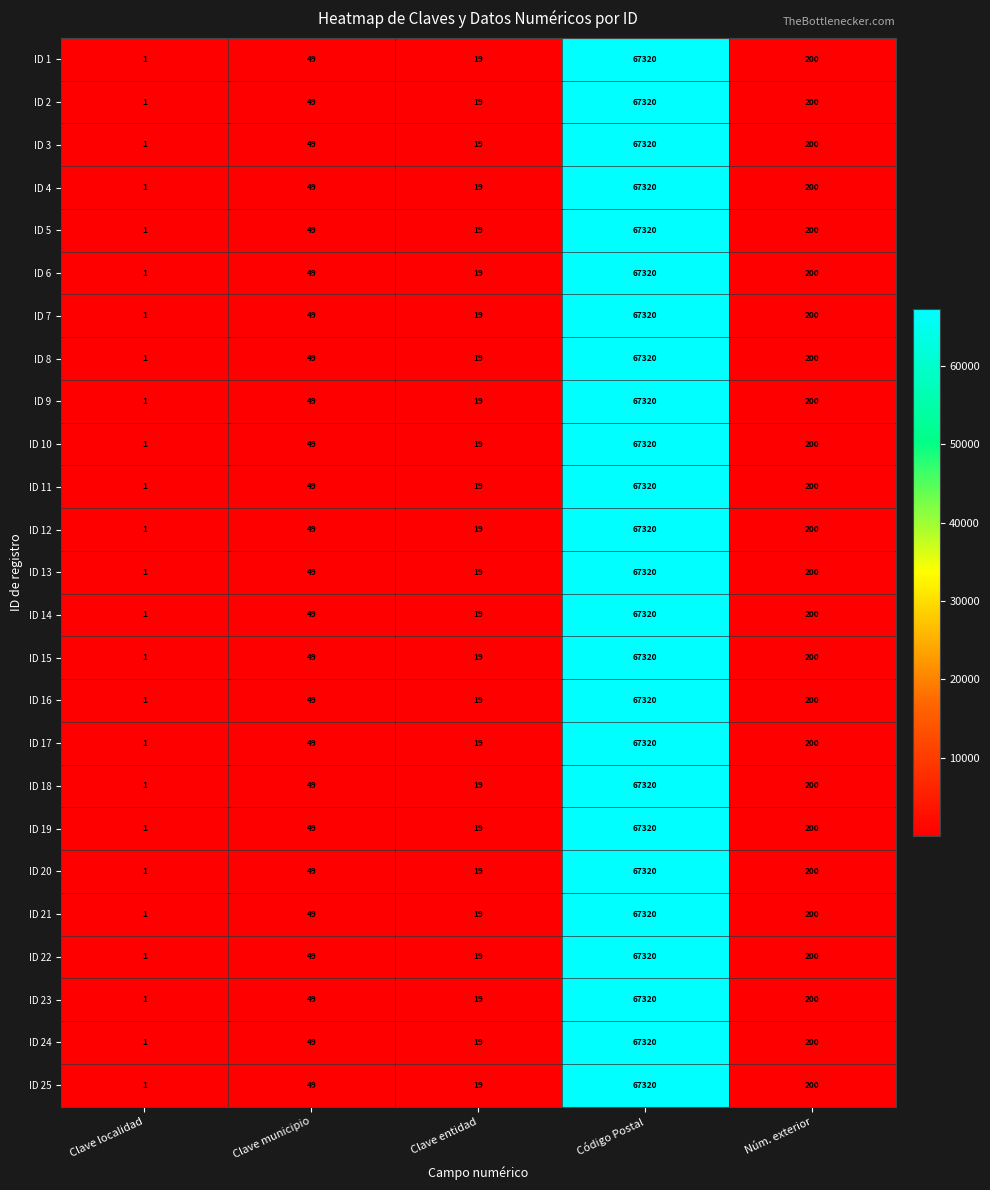

At which label is ID 14 closest to 33660?

Núm. exterior